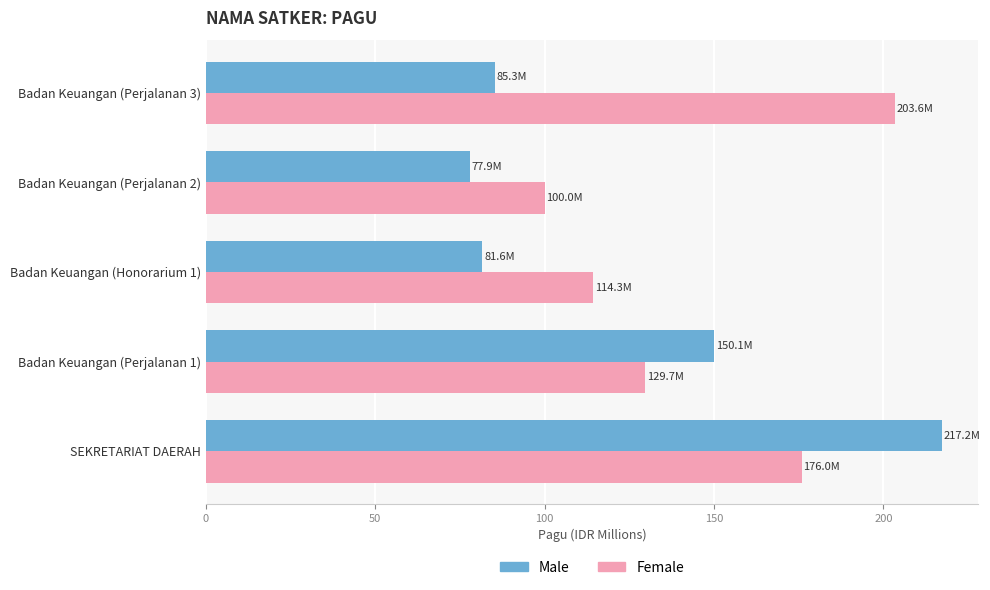

Is the value of Female at Badan Keuangan (Honorarium 1) greater than the value of Male at Badan Keuangan (Perjalanan 3)?

Yes